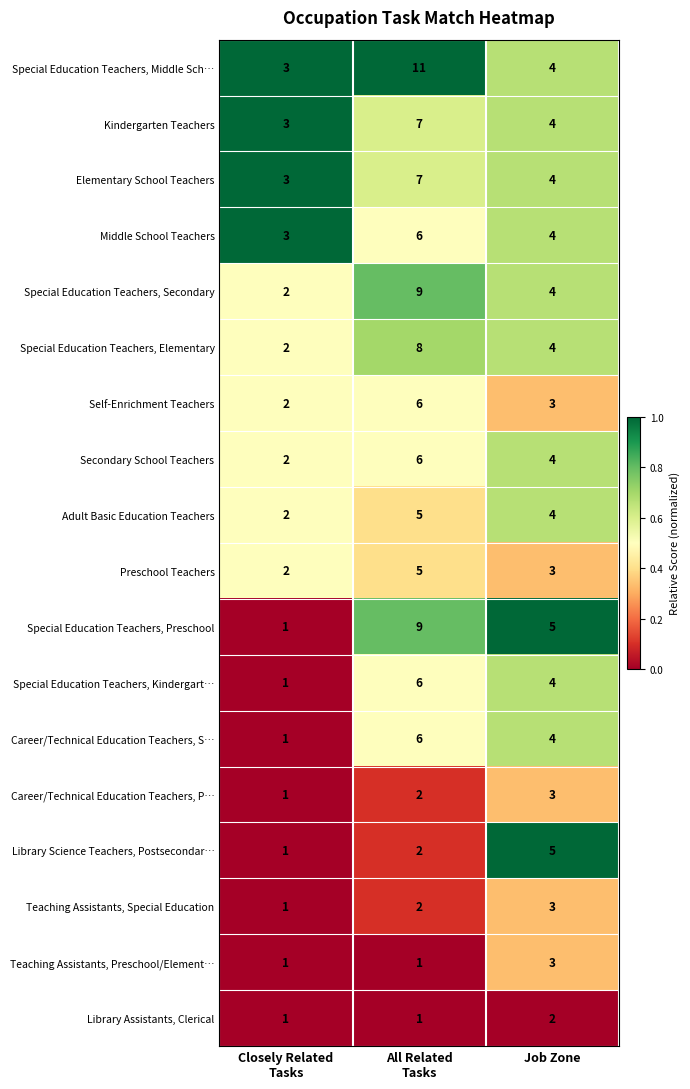

At which category is the sum across all series the highest?

All Related
Tasks